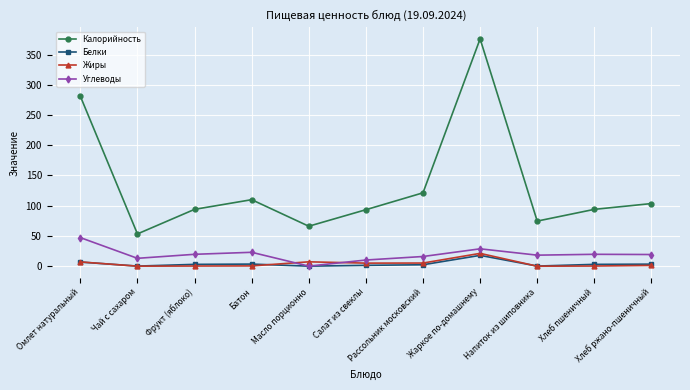

What is the maximum value shown in the chart?

375.9